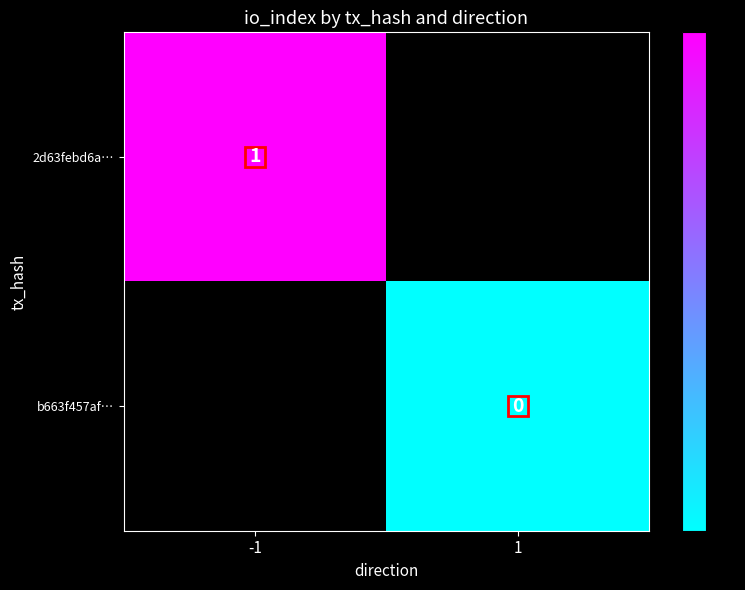

Rank the series by their average value, from lowest to highest.

2d63febd6a…, b663f457af…